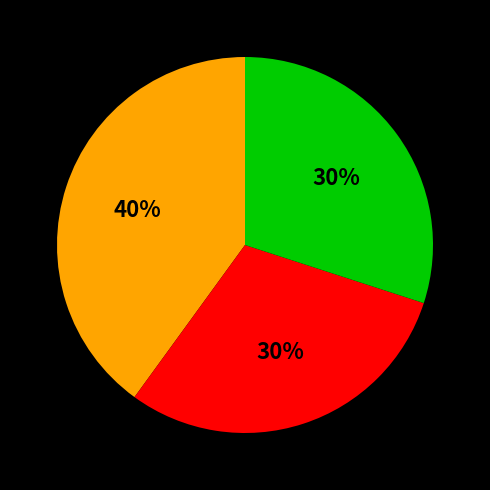

To the nearest percent, what is the difference between the largest and smallest slice percentages?

10%